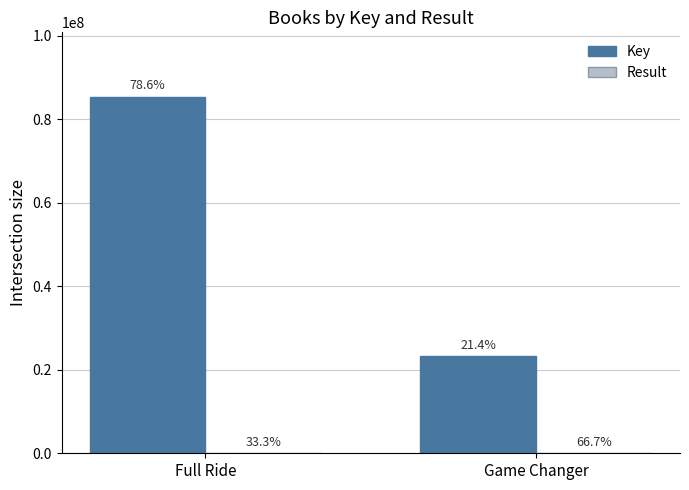

How many groups of bars are there?

2